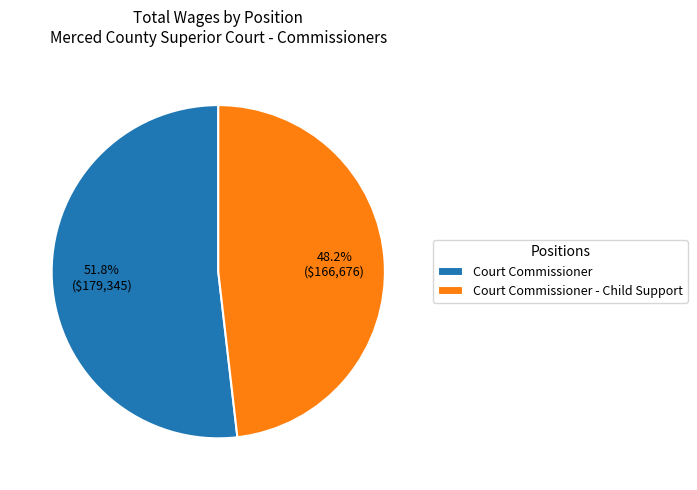

What percentage do Court Commissioner and Court Commissioner - Child Support together represent?

100.0%